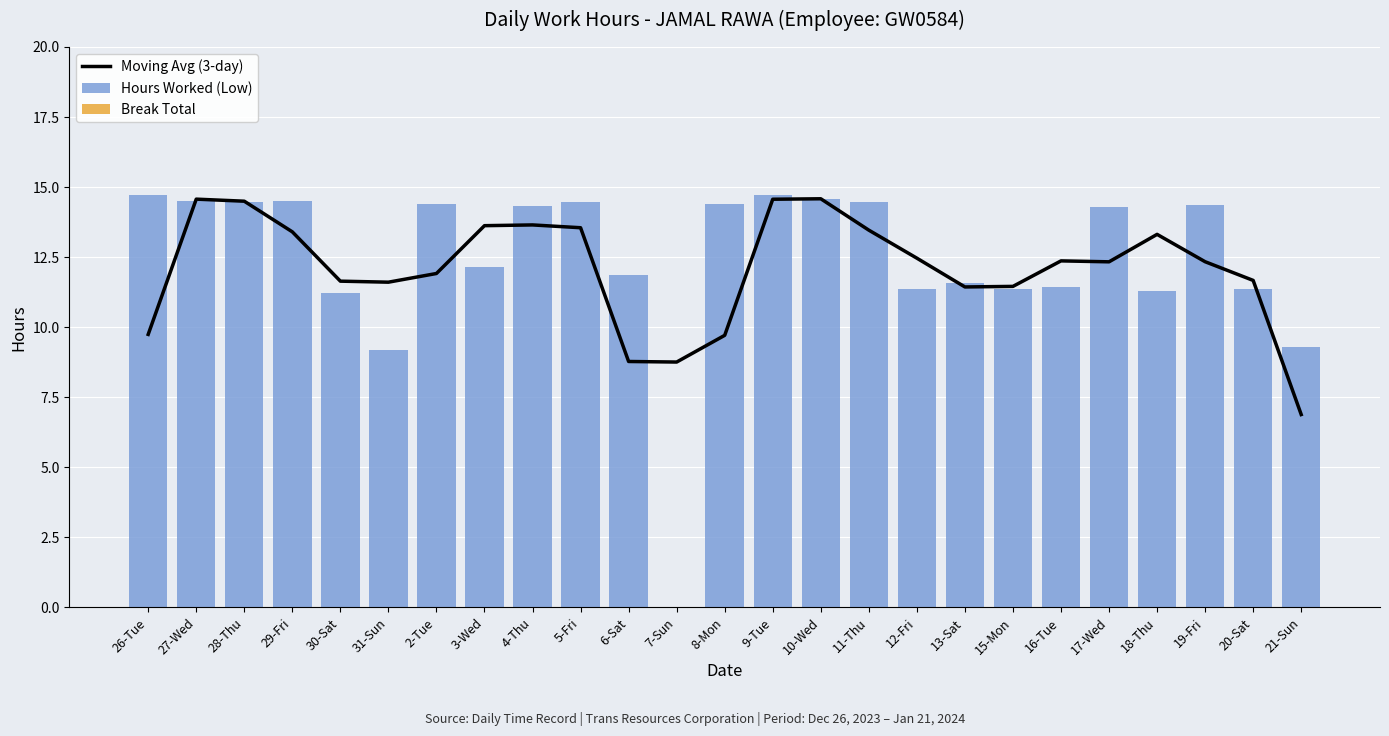

At how many categories does at least one series exceed 11?

23